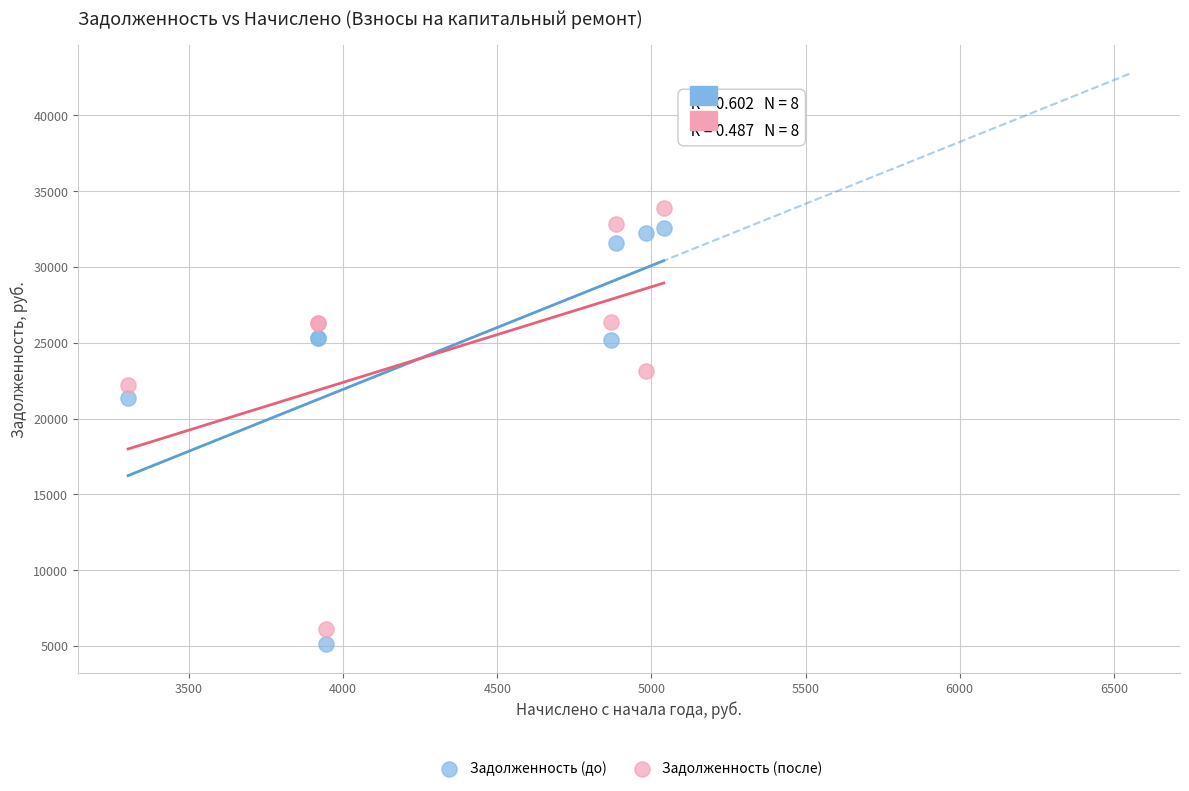

What is the X range (max minus min) for the scatter plot?

1737.6